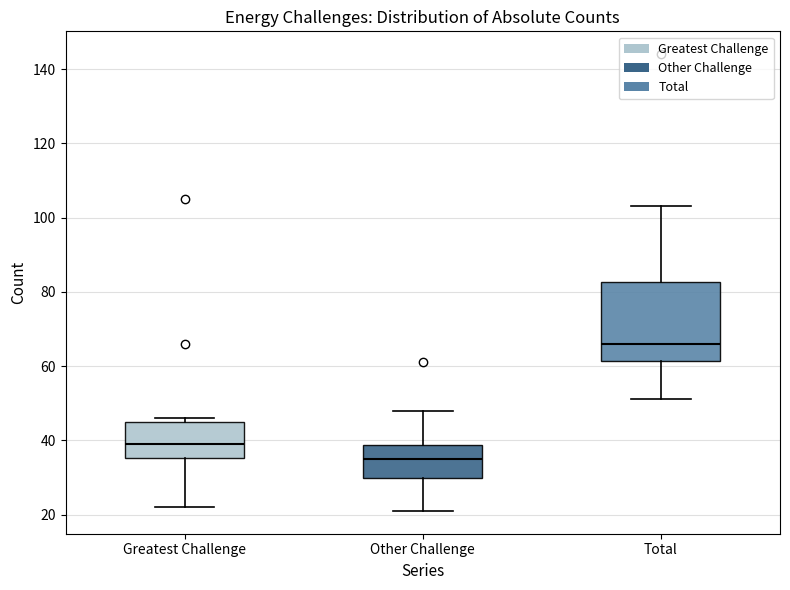

Reading left to right, read every box against the y-axis: the position of its median line, the range the box covers, and the ends of its whiskers. The values are not printed on the chart, so give them approximately, as read against the axis.

Greatest Challenge: median 40, box 36 to 46, whiskers 22 to 46 (just above the box's upper edge)
Other Challenge: median 36, box 30 to 38, whiskers 22 to 48
Total: median 66, box 62 to 82, whiskers 52 to 104